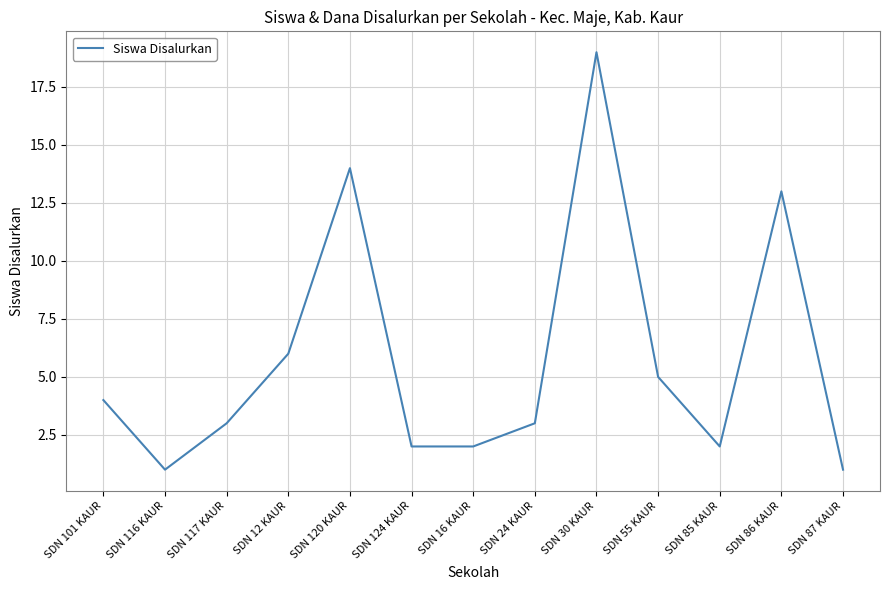

At which label does the data first exceed 3?

SDN 101 KAUR